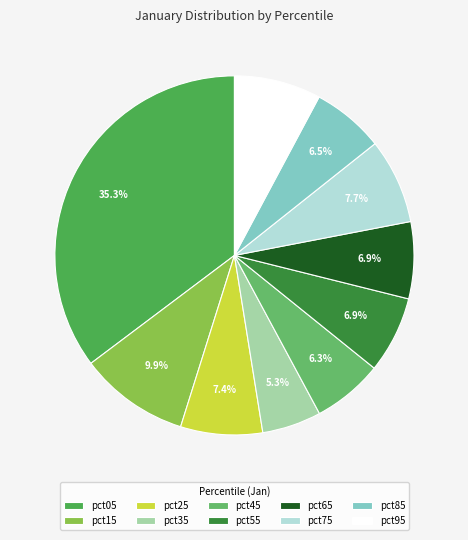

To the nearest percent, what is the combined percentage of pct75 and pct55?

15%